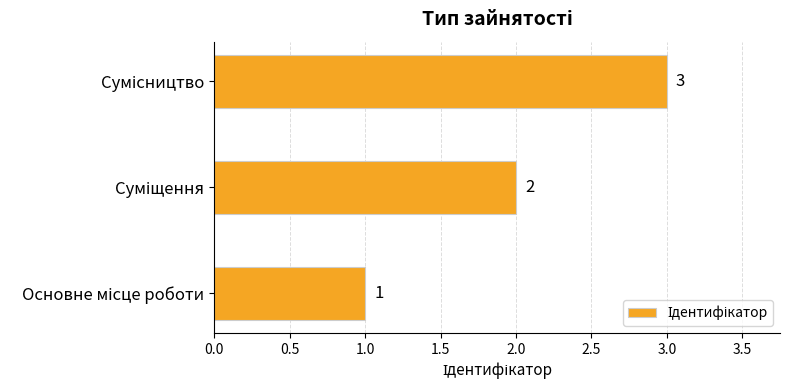

What is the sum of all values?

6